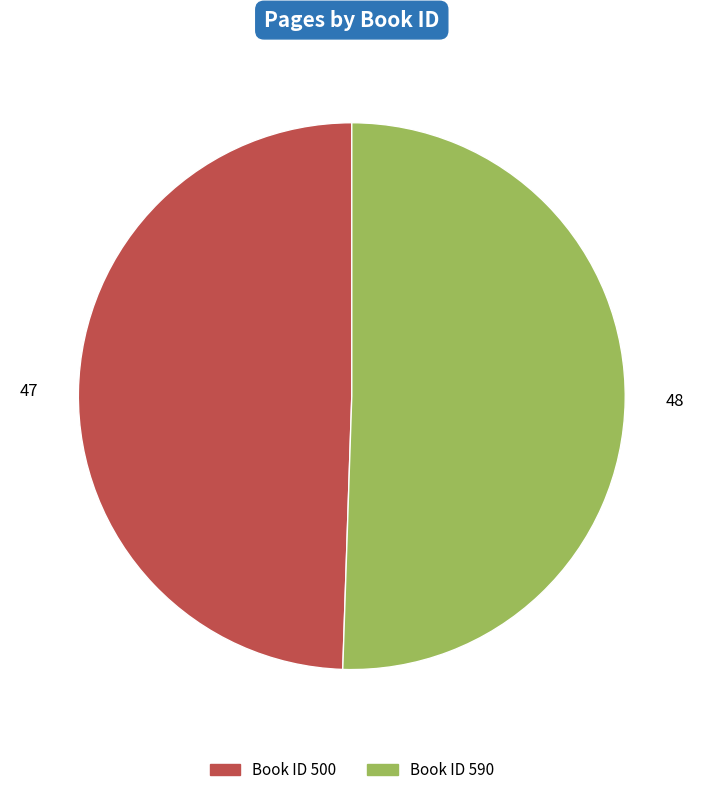

Is there a majority slice in this chart?

Yes